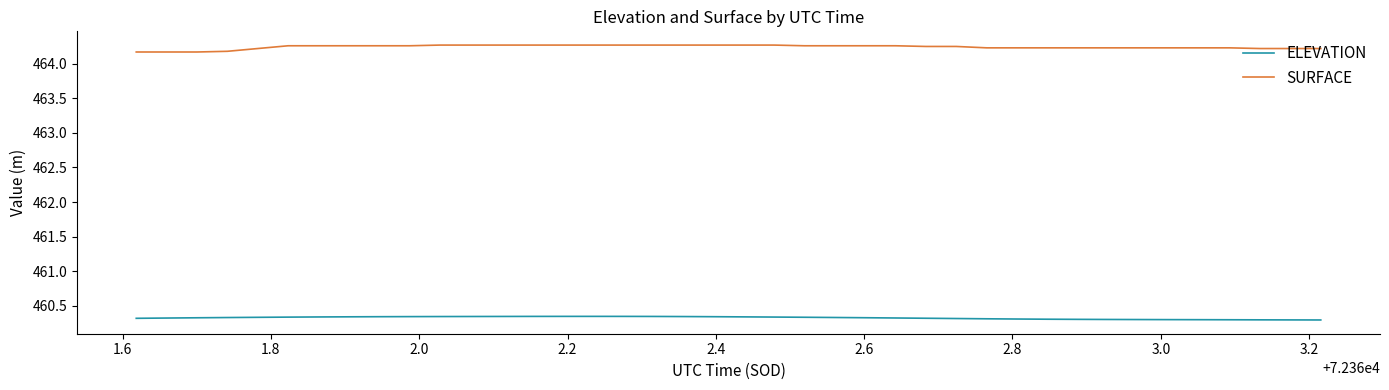

Rank the series by their maximum value, from lowest to highest.

ELEVATION, SURFACE